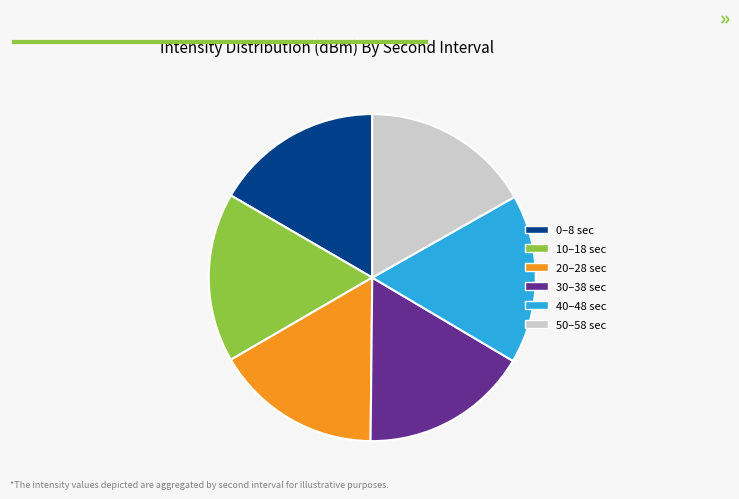

True or false: 50–58 sec accounts for 6% of the total.

False